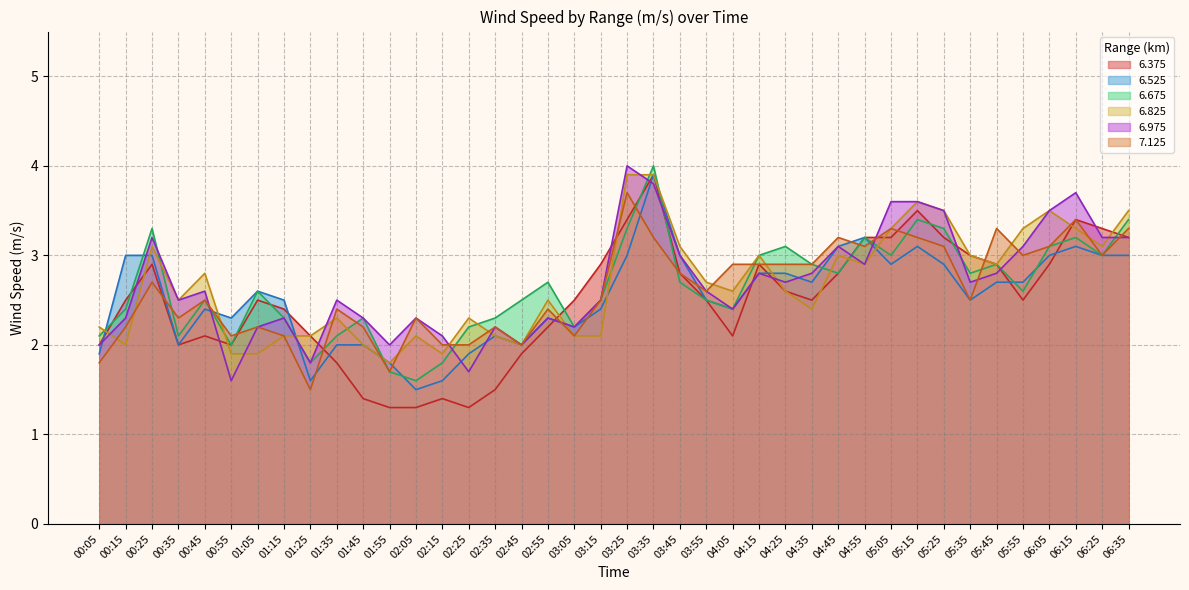

The 6.525 series shows 2.2 at 02:05. True or false?

False